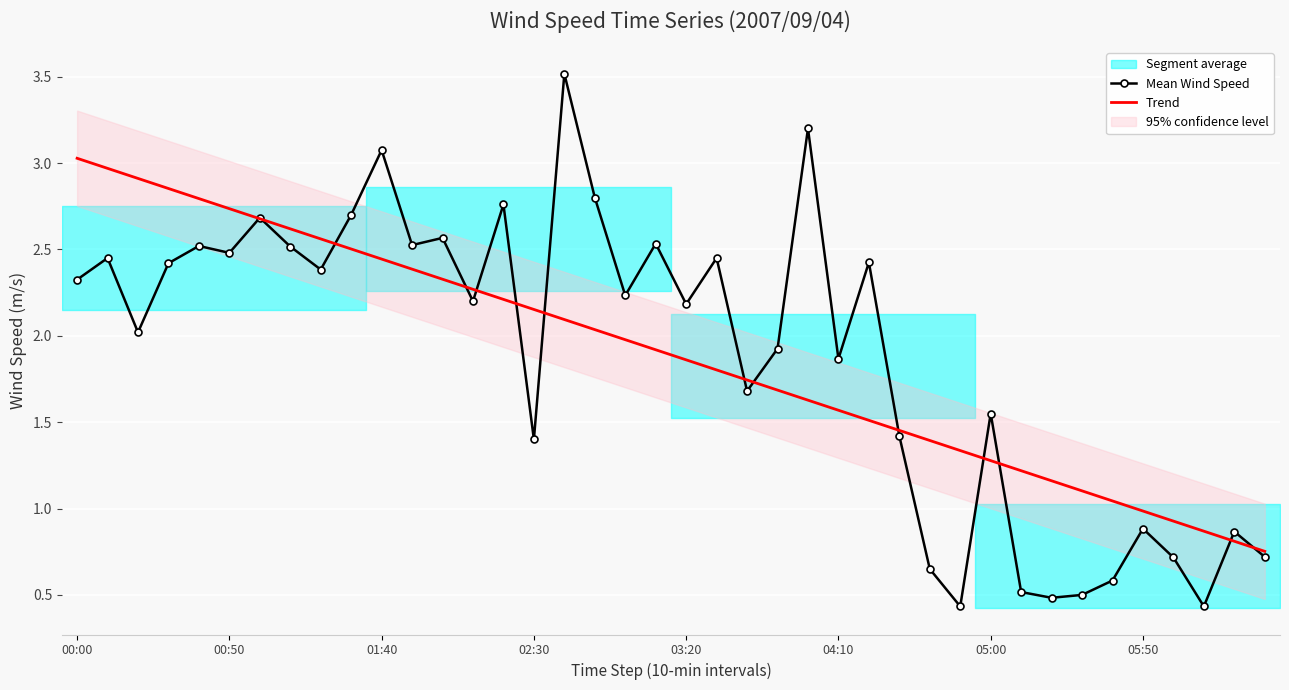

Is it true that Trend equals 1.2 at 02:30?

False